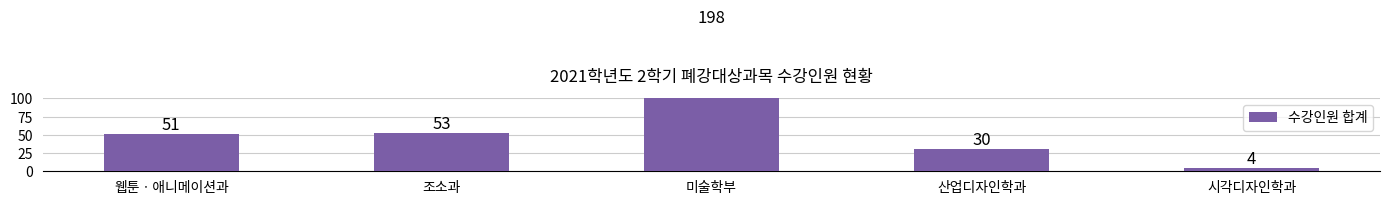

Where does the data first go above 51?

조소과